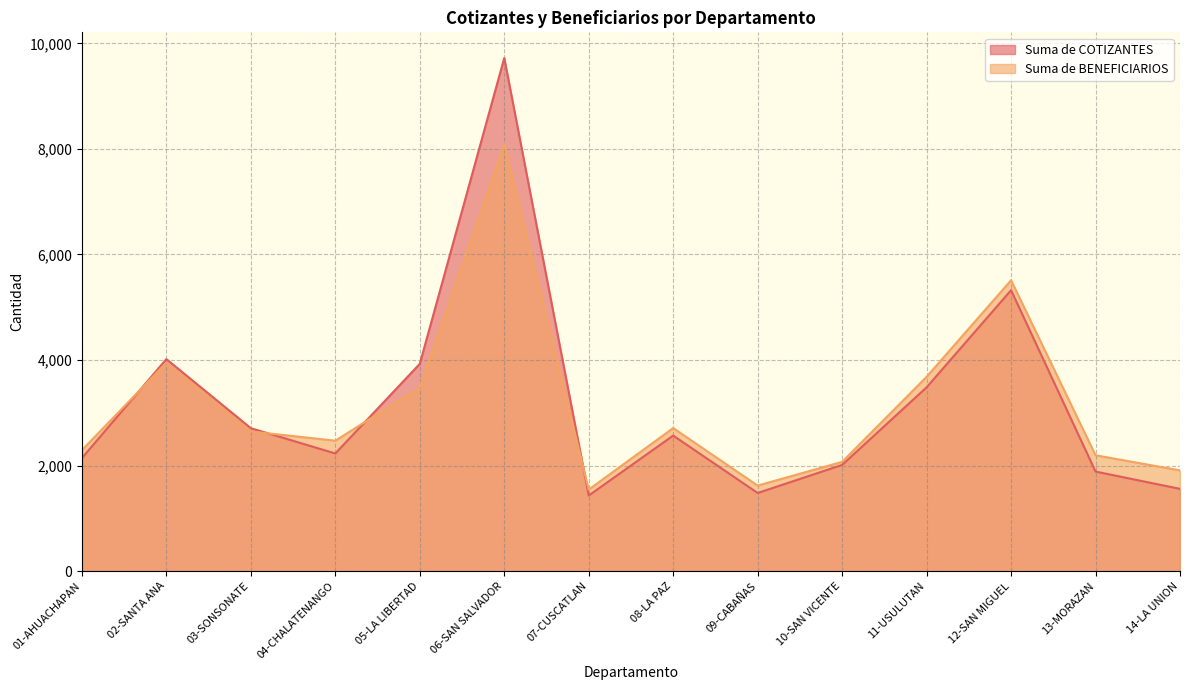

How many data points in Suma de BENEFICIARIOS are above 2645?

6